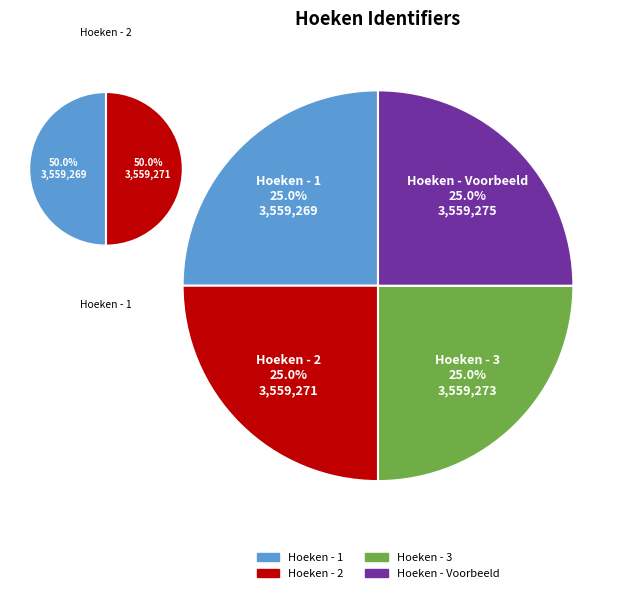

Is the sum of Hoeken - 2 and Hoeken - Voorbeeld greater than half?

Yes